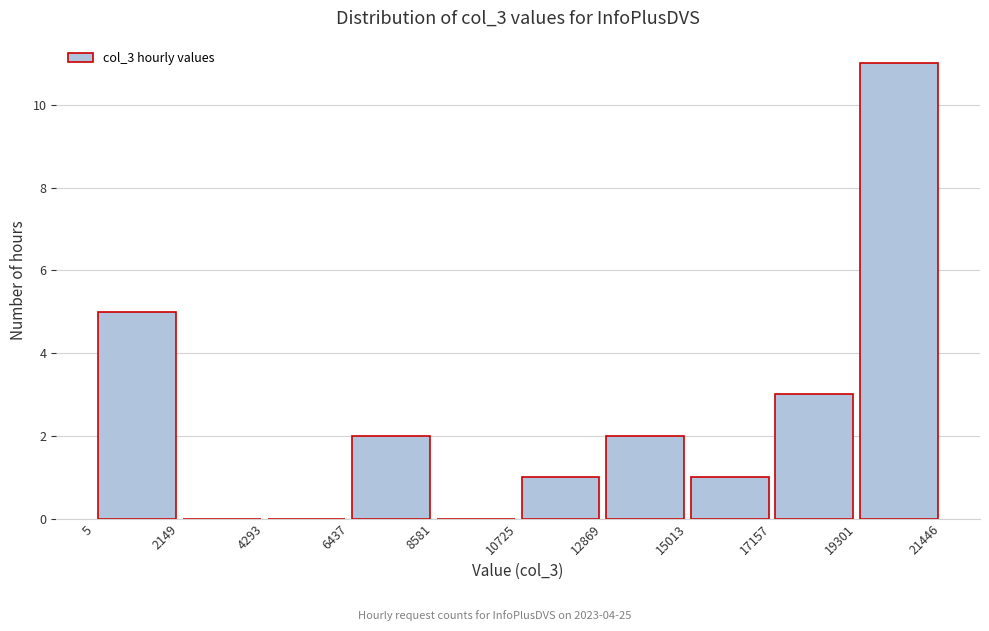

Reading left to right, transcribe this chart: for each bar, give the range it covers on the x-axis and its height. The values are not printed on the chart, so give them approximately, as read against the axis.

5 to 2149: 5
2149 to 4293: 0
4293 to 6437: 0
6437 to 8581: 2
8581 to 10725: 0
10725 to 12869: 1
12869 to 15013: 2
15013 to 17157: 1
17157 to 19301: 3
19301 to 21446: 11